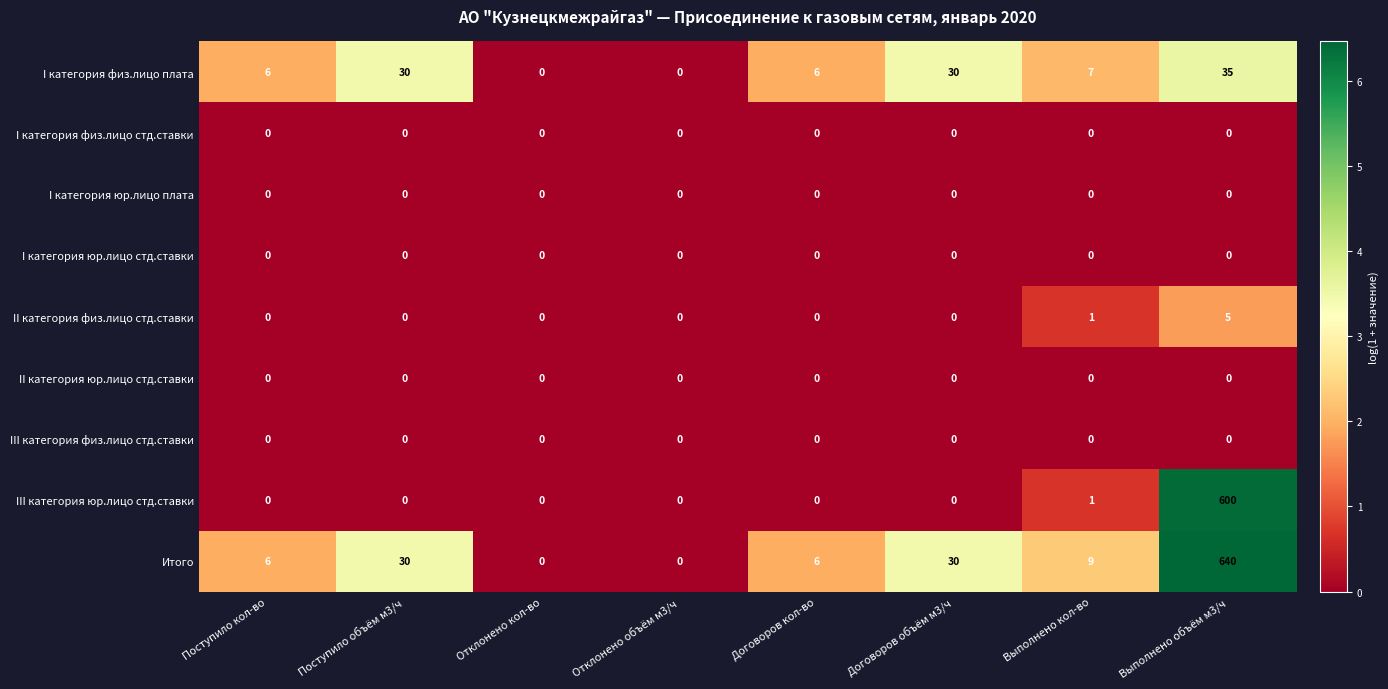

What is the sum of all III категория юр.лицо стд.ставки values?

601